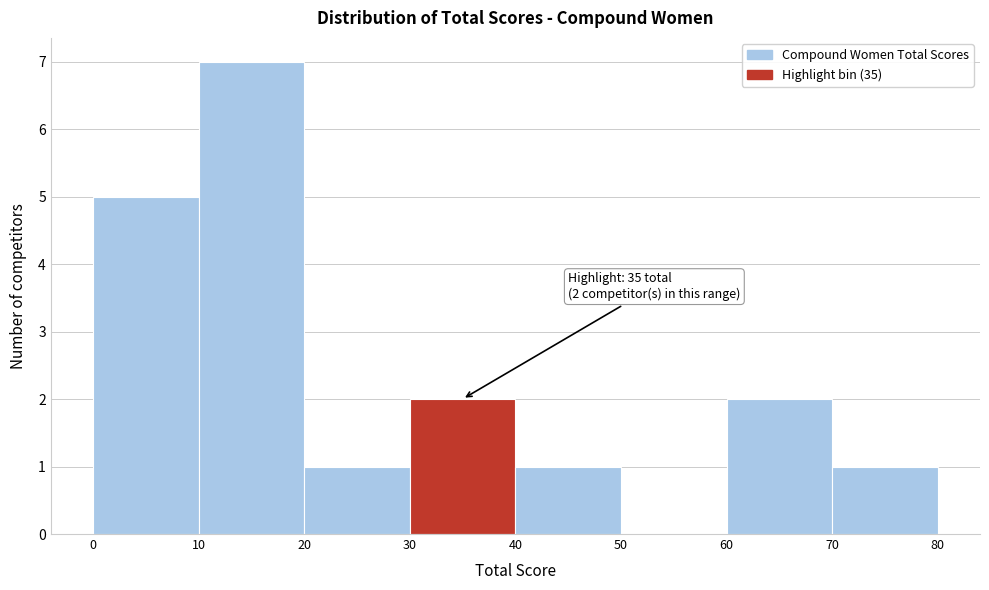

Over which range of the x-axis is the bar tallest?

10 to 20